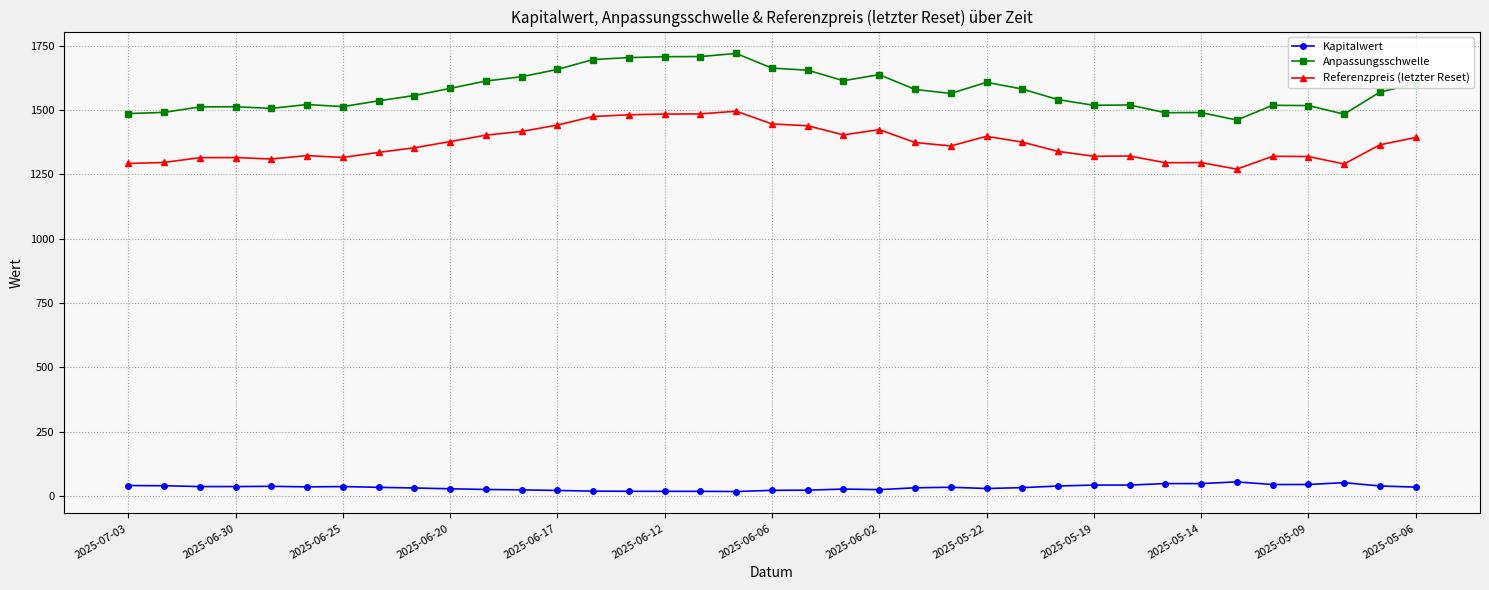

What is the difference between the maximum and minimum values in the Kapitalwert series?

37.5